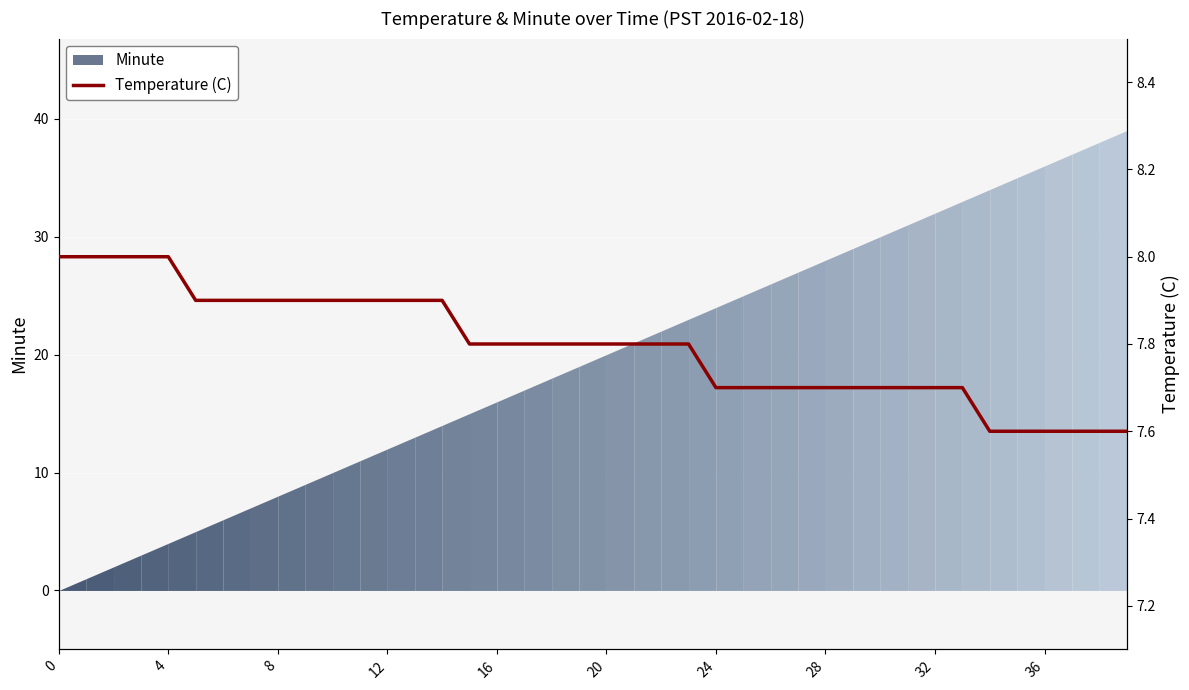

What is the difference between the second highest and second lowest values?

0.4